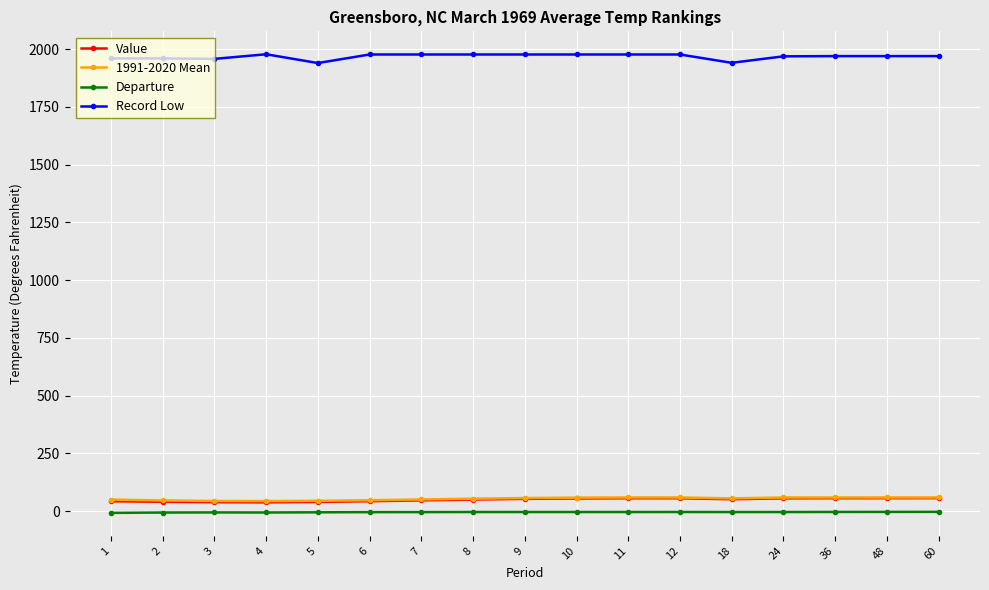

Is the value of Departure at 5 greater than the value of Record Low at 6?

No